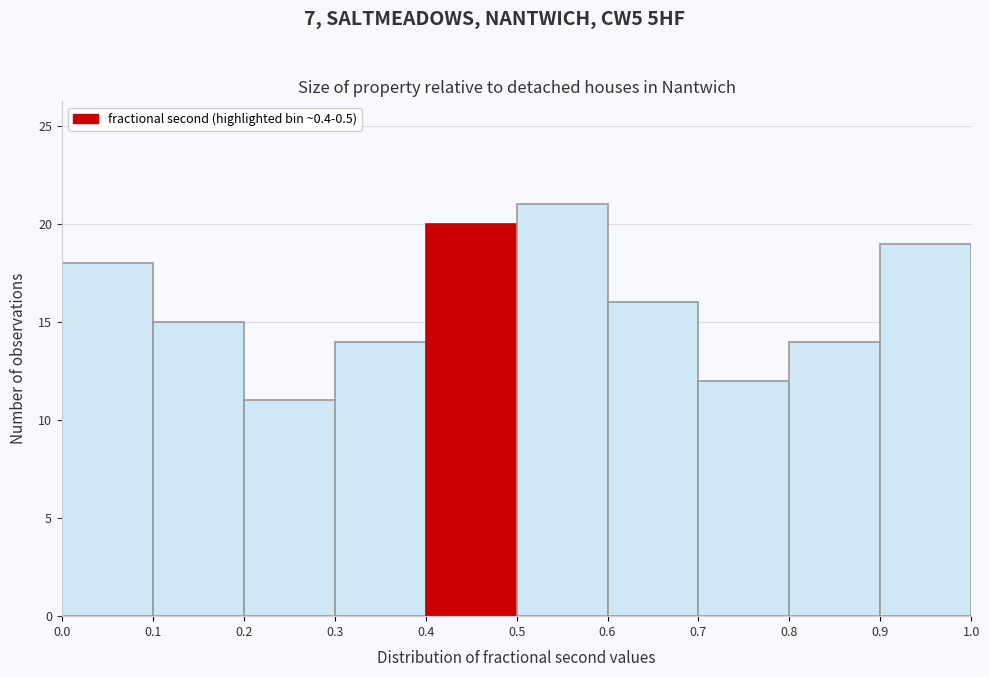

How tall is the bar that spans 0.9 to 1.0 on the x-axis? The values are not printed on the chart, so give them approximately, as read against the axis.

19